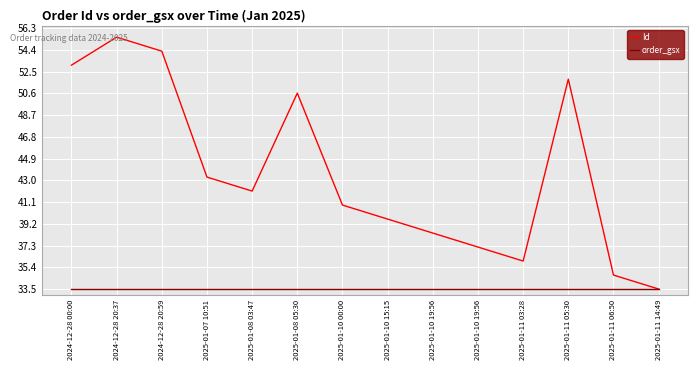

What are all the series names shown in the legend?

Id, order_gsx